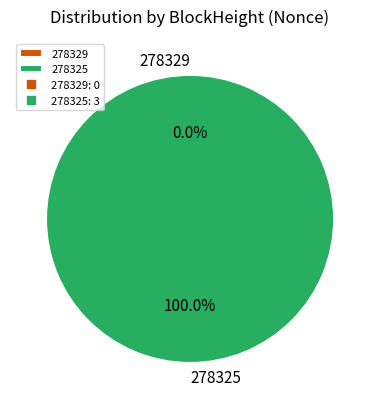

To the nearest percent, what is the average slice percentage?

50%